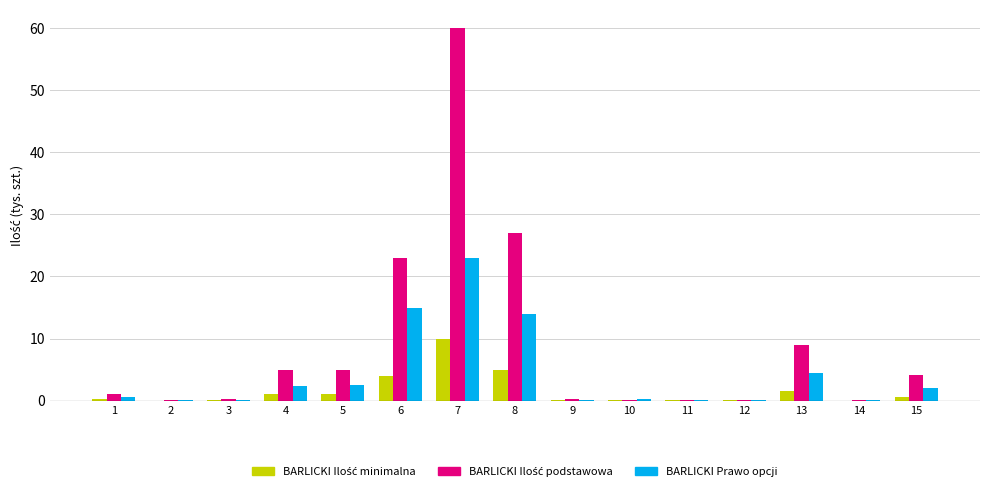

Read the BARLICKI Prawo opcji value at 3.

0.1